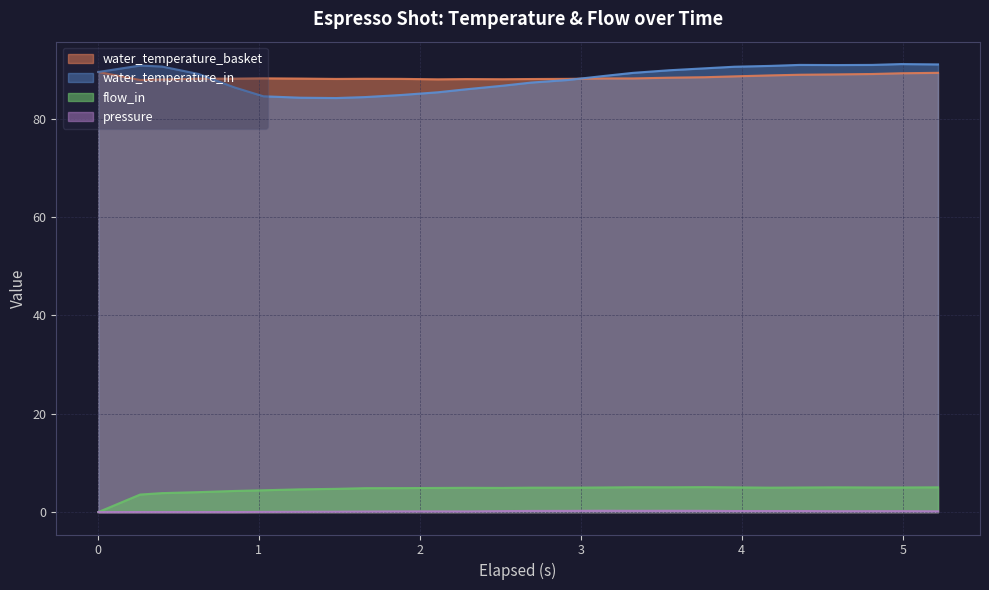

How many lines are shown in the chart?

4